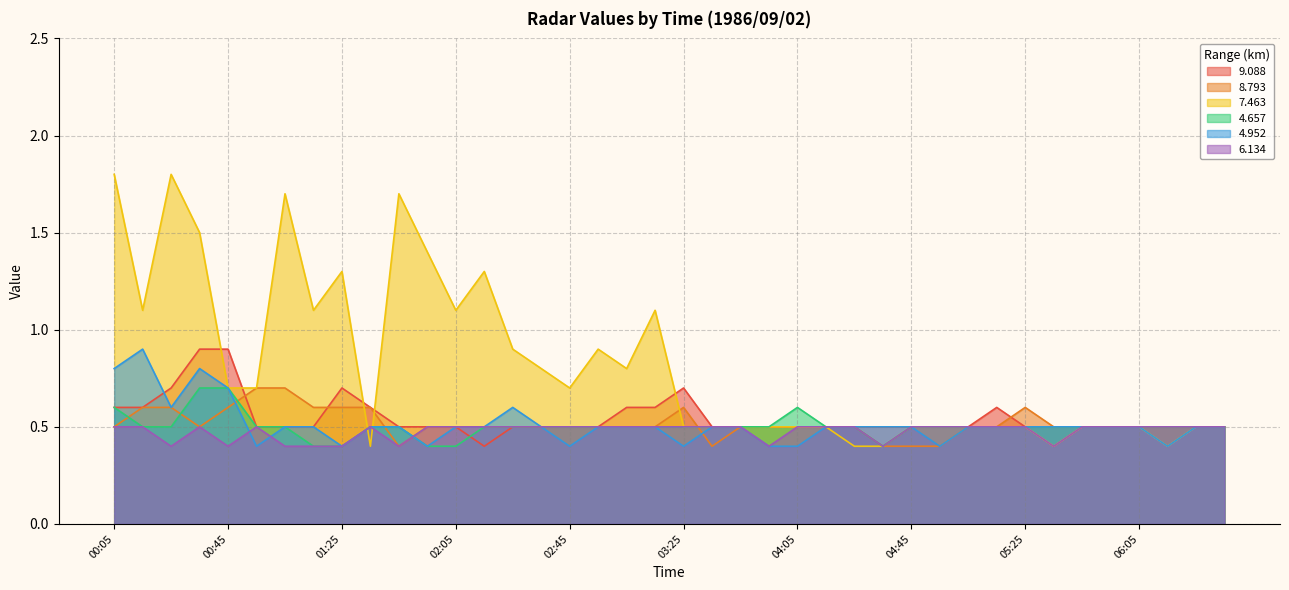

How many intersections are there between 7.463 and 4.657?

2